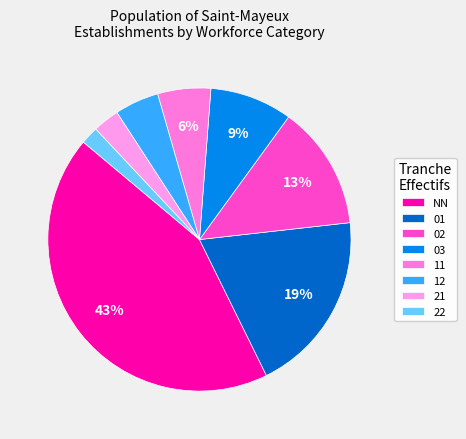

Is it true that 22 is 2% of the pie?

True